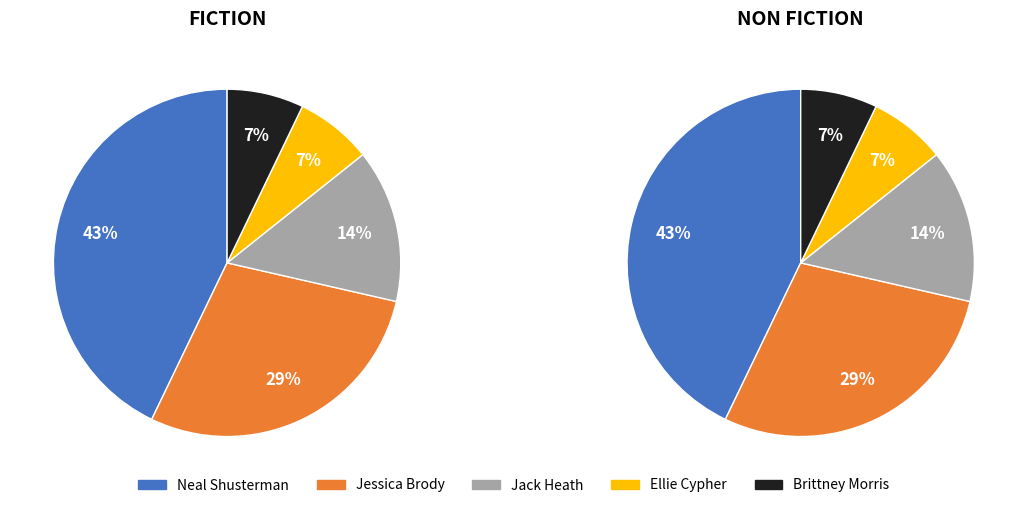

Rank the categories by value from lowest to highest.

Ellie Cypher, Brittney Morris, Jack Heath, Jessica Brody, Neal Shusterman